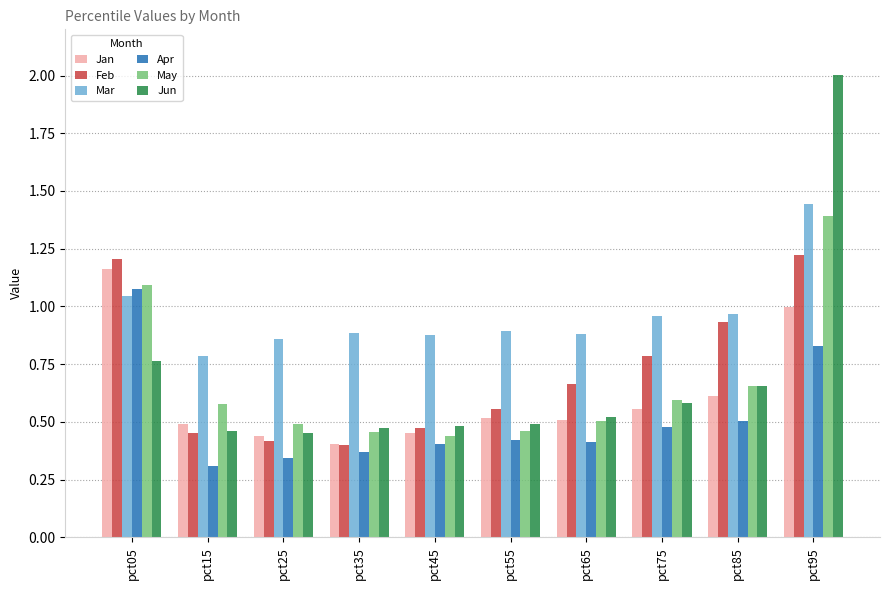

At which label does Feb reach its minimum?

pct35